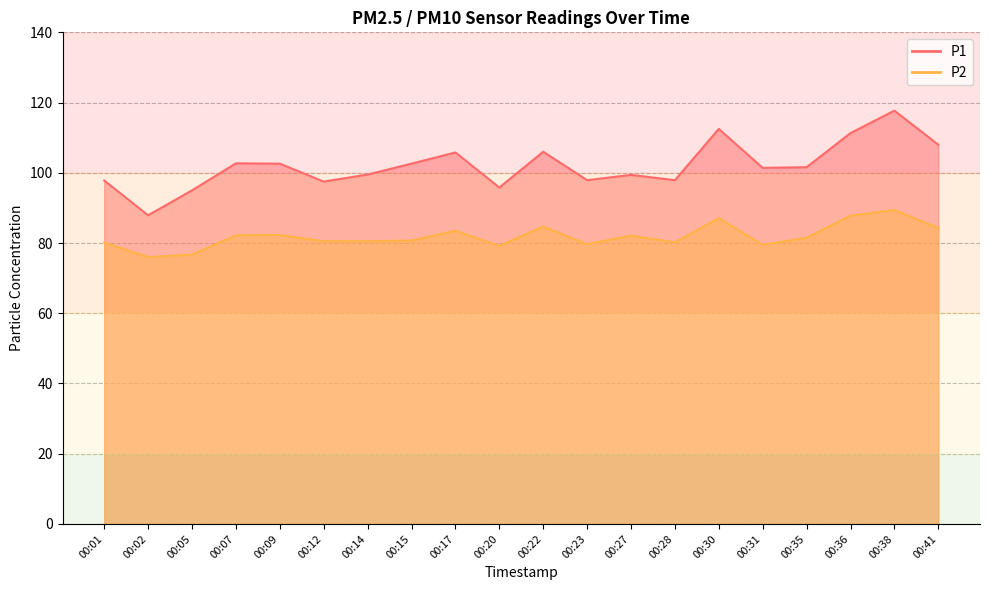

At which category does P2 reach its first local peak?

00:09